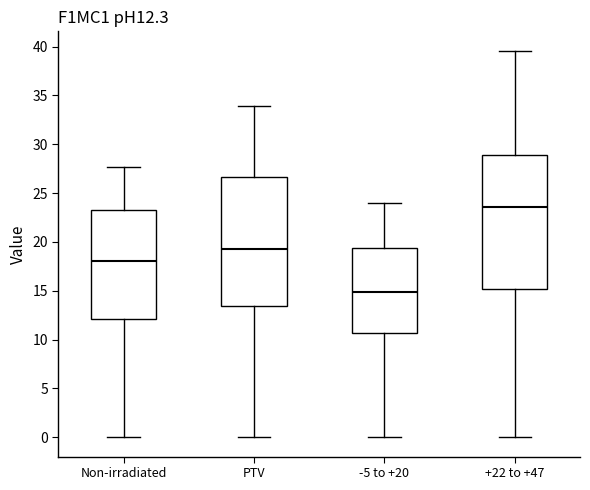

Reading left to right, transcribe this box plot: for each box, give where its median line is, the range the box spans, and where its two whiskers end, as read against the y-axis. The values are not printed on the chart, so give them approximately, as read against the axis.

Non-irradiated: median 18.0, box 12.0 to 23.0, whiskers 0.0 to 27.5
PTV: median 19.0, box 13.5 to 26.5, whiskers 0.0 to 34.0
-5 to +20: median 15.0, box 10.5 to 19.5, whiskers 0.0 to 24.0
+22 to +47: median 23.5, box 15.0 to 29.0, whiskers 0.0 to 39.5